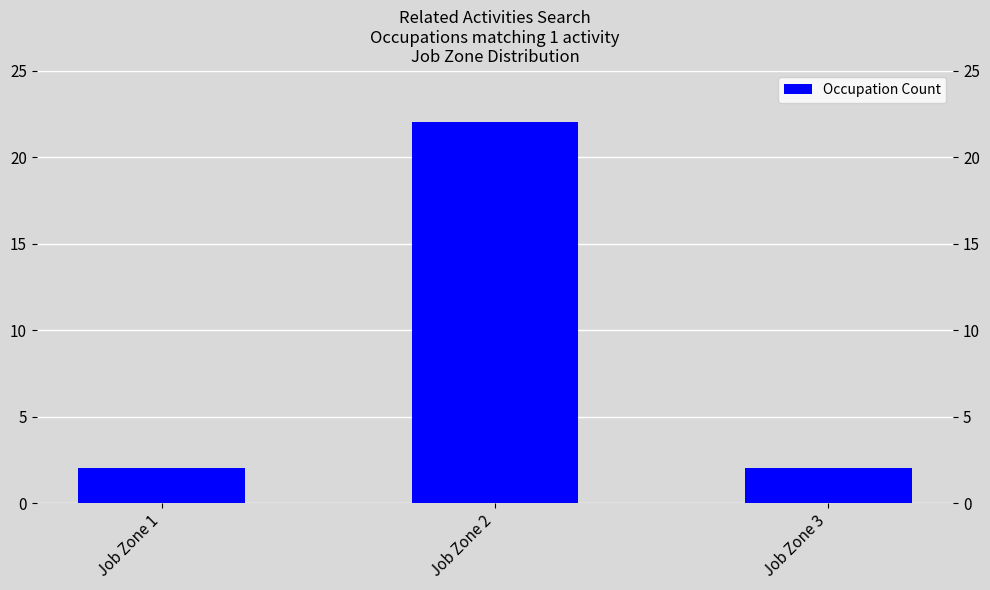

Which category has the lowest value across all series?

Job Zone 1